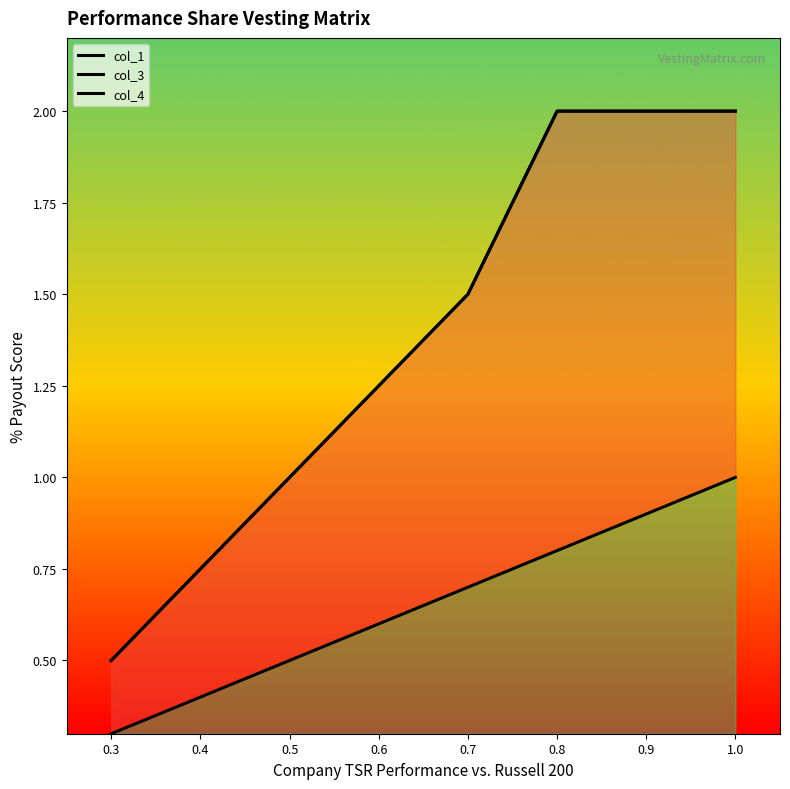

What is the difference between the highest and lowest values at 0.8?

1.2